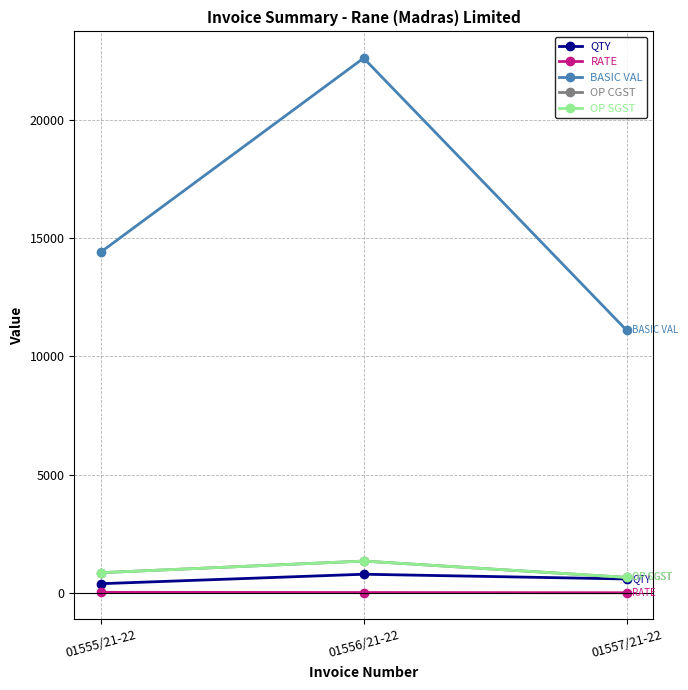

Does the chart have visible grid lines?

Yes